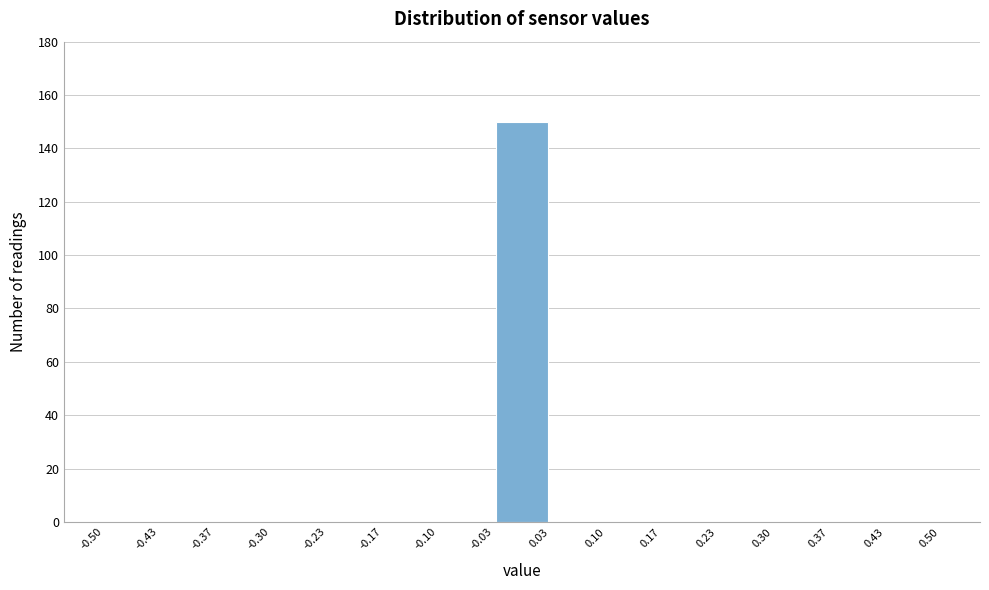

How tall is the bar that spans -0.03 to 0.03 on the x-axis? The values are not printed on the chart, so give them approximately, as read against the axis.

150